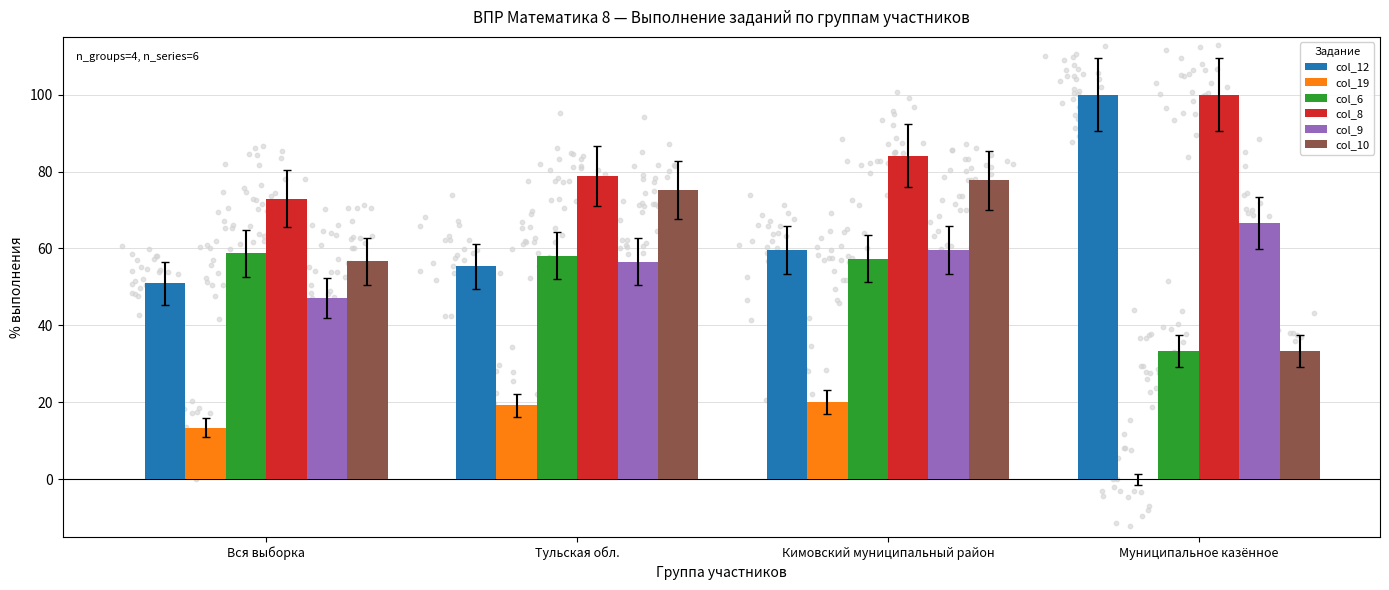

At which category is the sum across all series the highest?

Кимовский муниципальный район